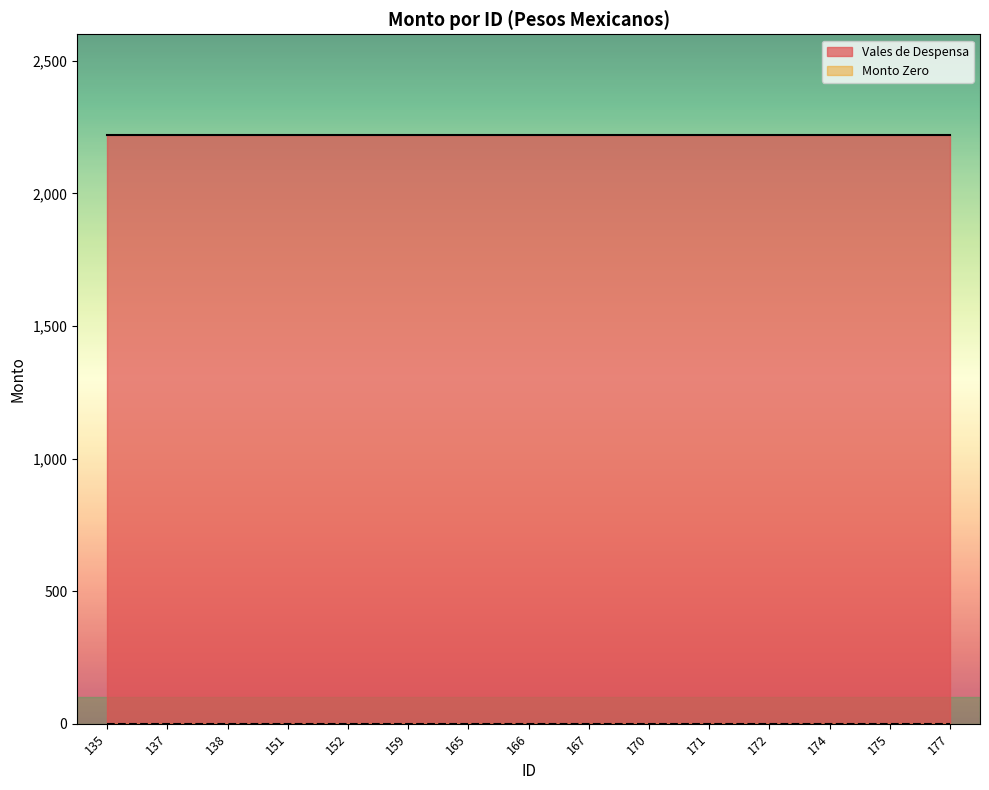

True or false: Monto Zero and Vales de Despensa intersect in this chart.

False